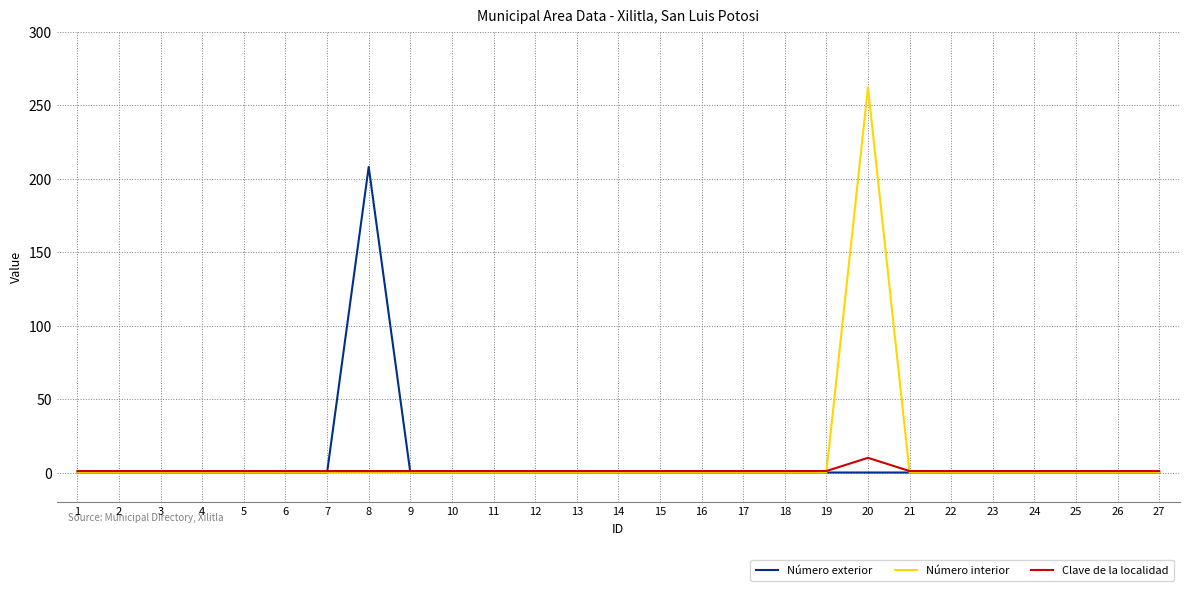

True or false: Número interior has more than 0 points higher than both neighbors.

True